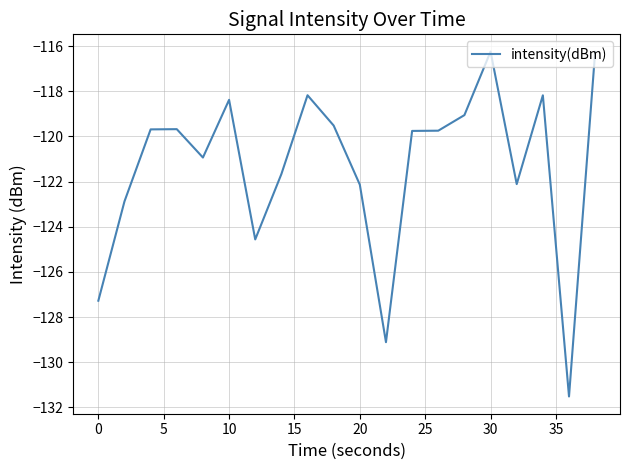

Is this an area chart (filled region under the line)?

No